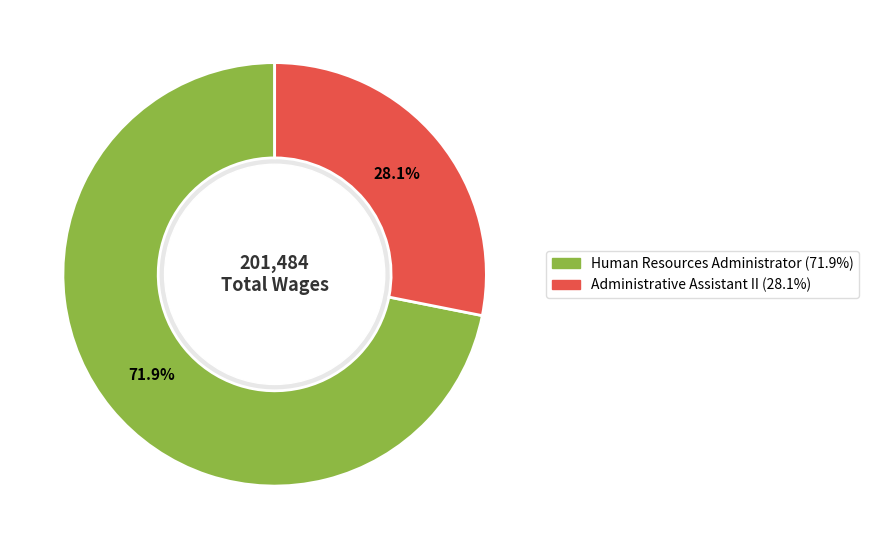

Combined, do Human Resources Administrator and Administrative Assistant II account for over 50%?

Yes